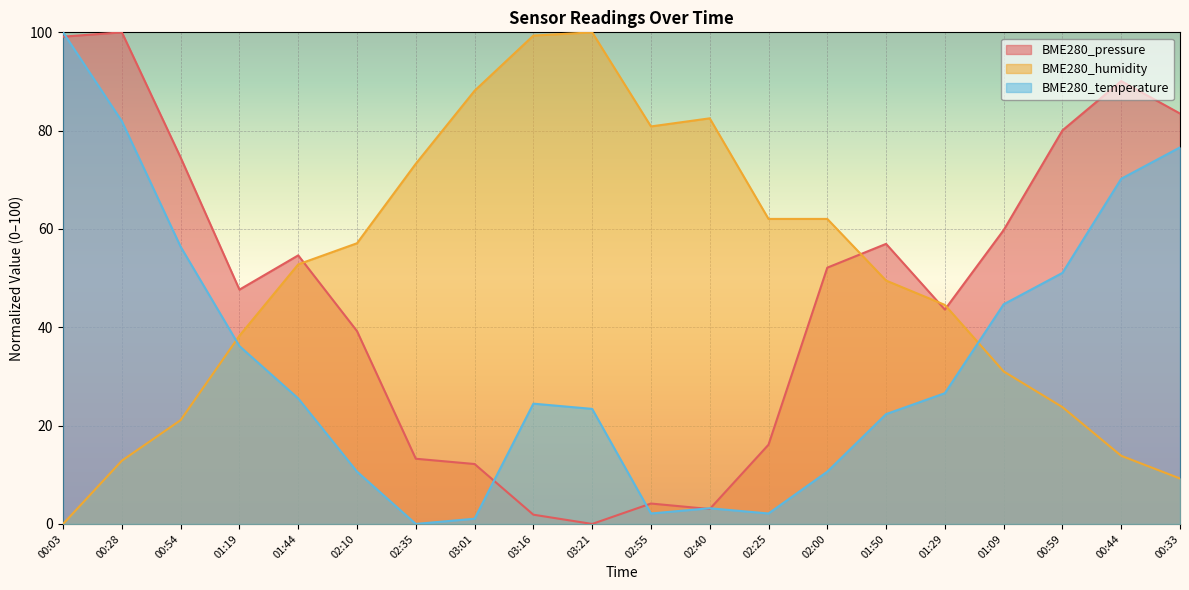

The value of BME280_humidity at 01:29 is 24.5. True or false?

False